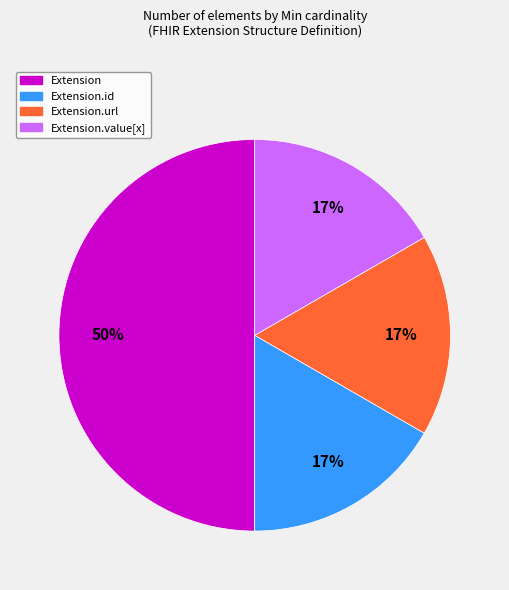

Is the sum of Extension.id and Extension.value[x] greater than half?

No